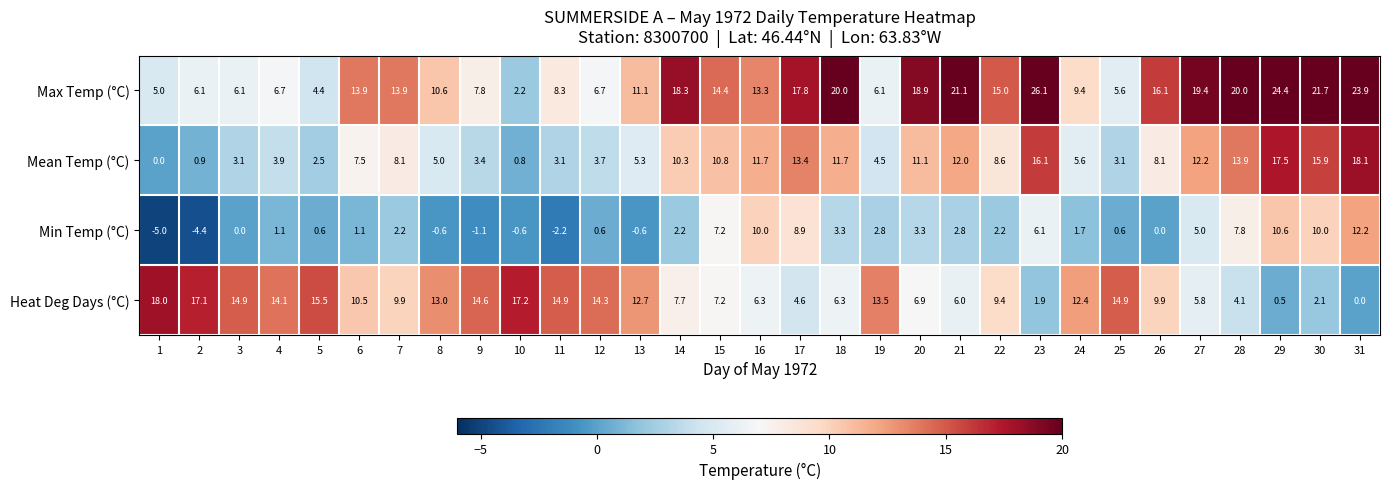

At which label does Max Temp (°C) first exceed 13?

6